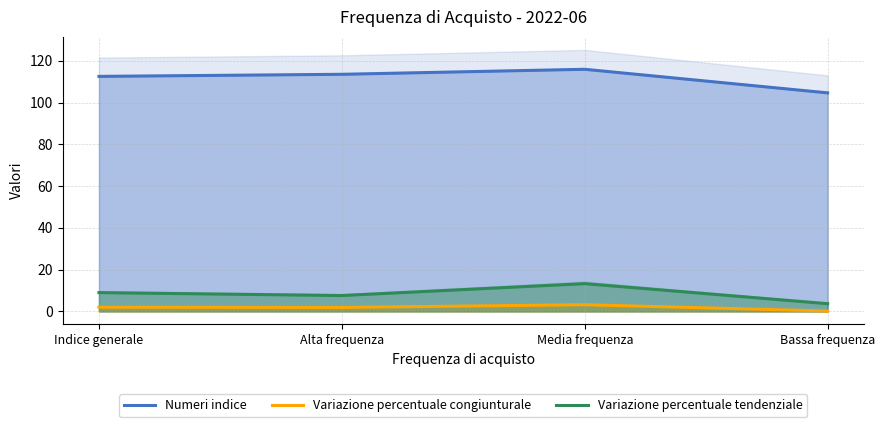

True or false: Variazione percentuale tendenziale has more than 1 interior local peaks.

False